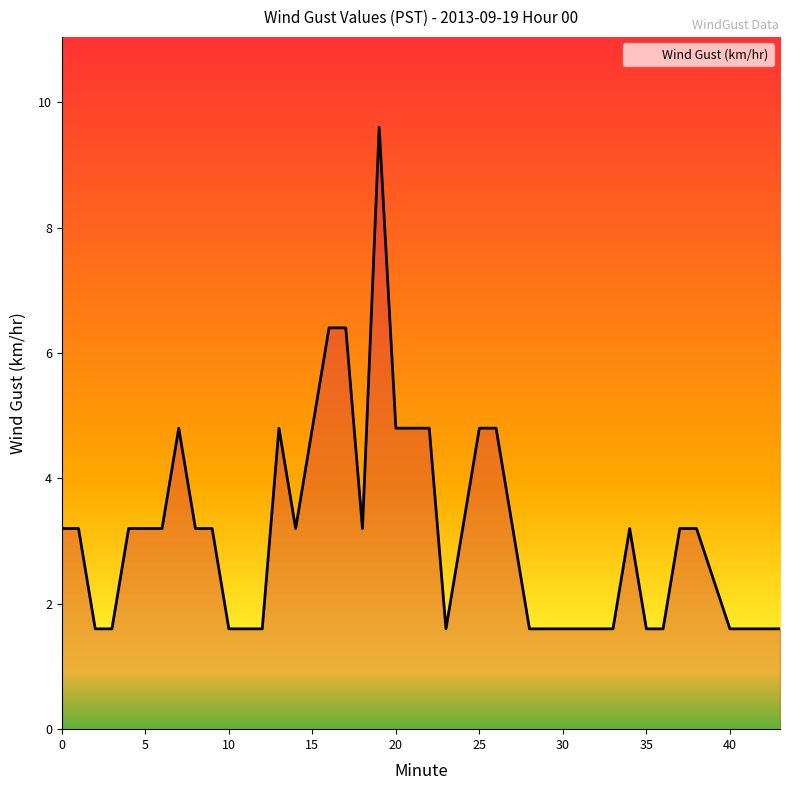

What is the smallest value displayed?

1.6